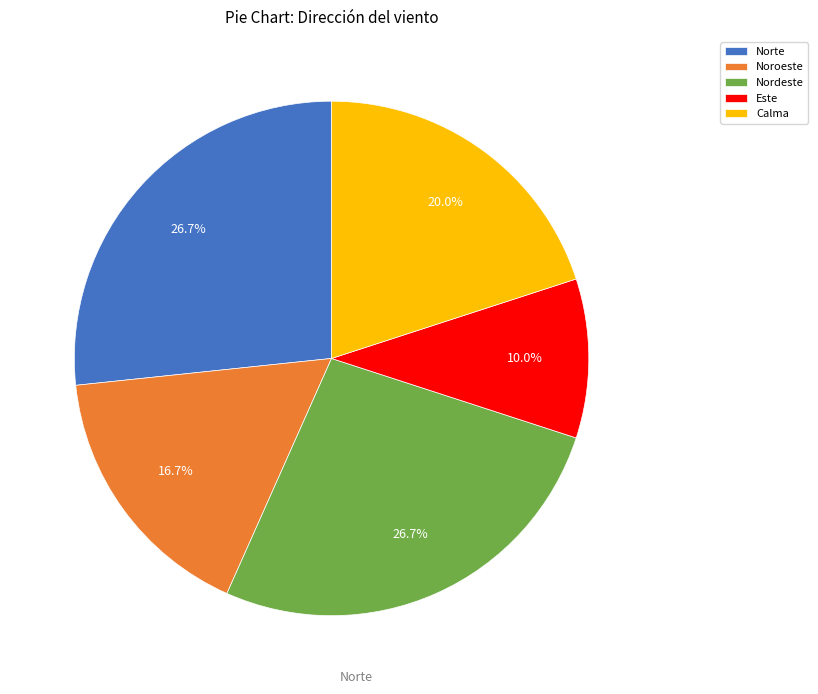

What is the ratio of the value at Nordeste to the value at Calma?

1.3